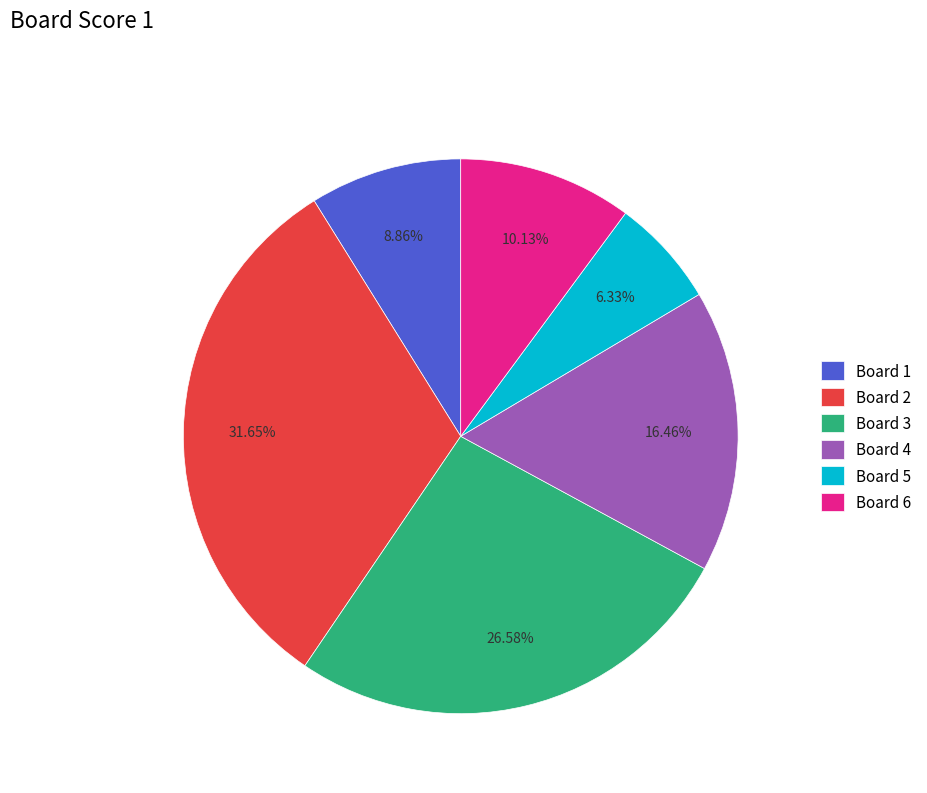

Is there any slice that represents more than half of the pie?

No